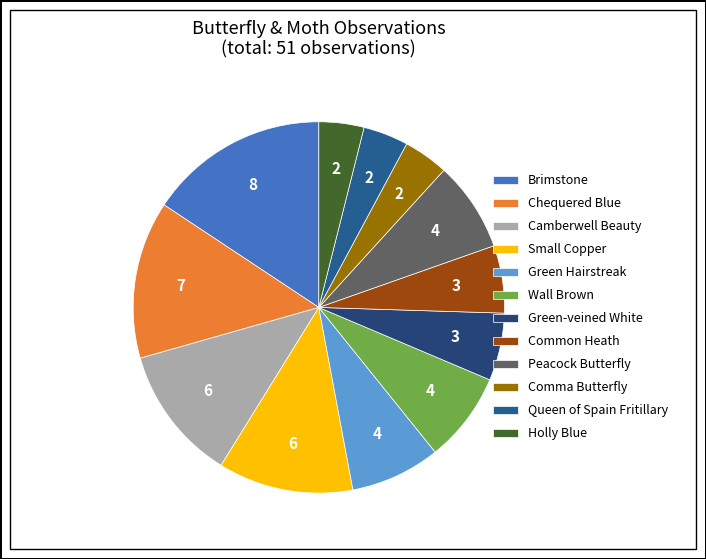

How many segments does this pie chart have?

12